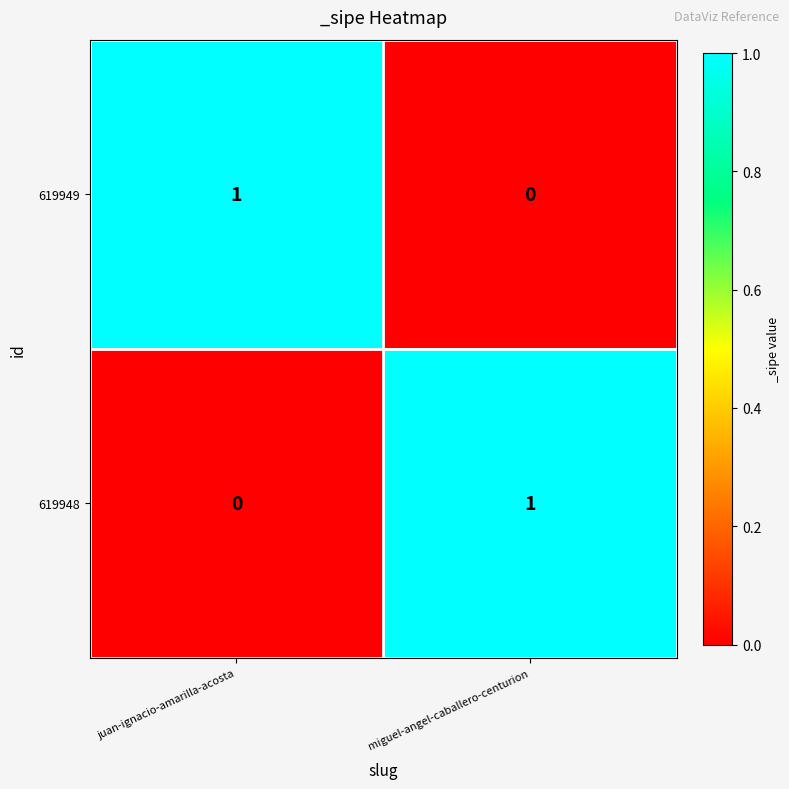

Which category has the lowest value in the 619948 series?

juan-ignacio-amarilla-acosta